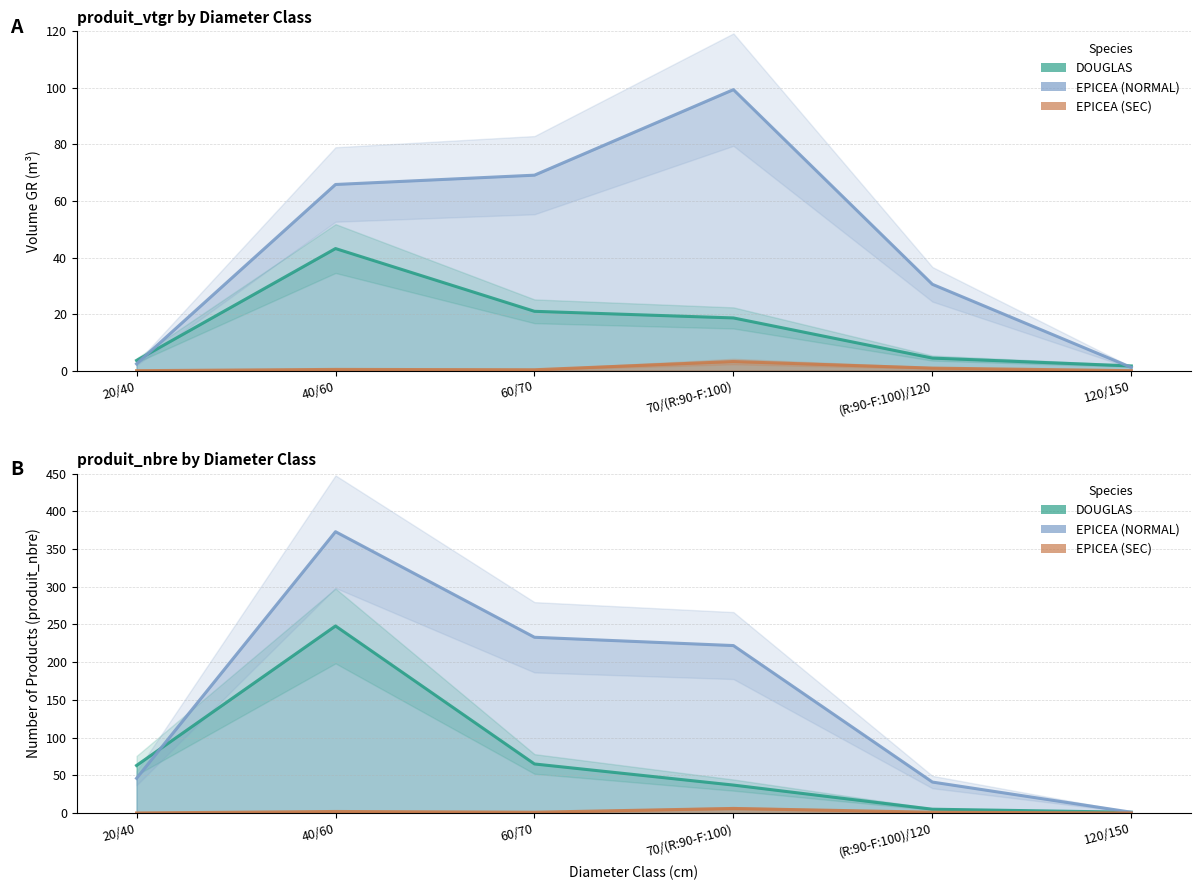

Is it true that DOUGLAS equals 65 at 60/70?

True